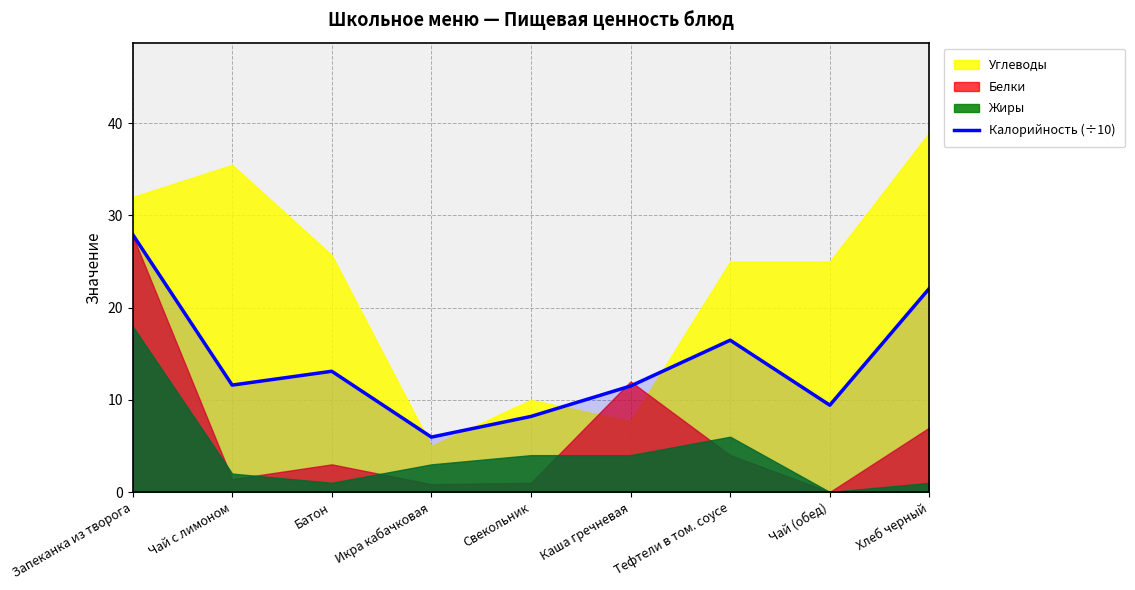

Reading right to left, what are all the values shown in this chart?

22.1	9.4	16.5	11.5	8.2	6.0	13.1	11.6	28.0